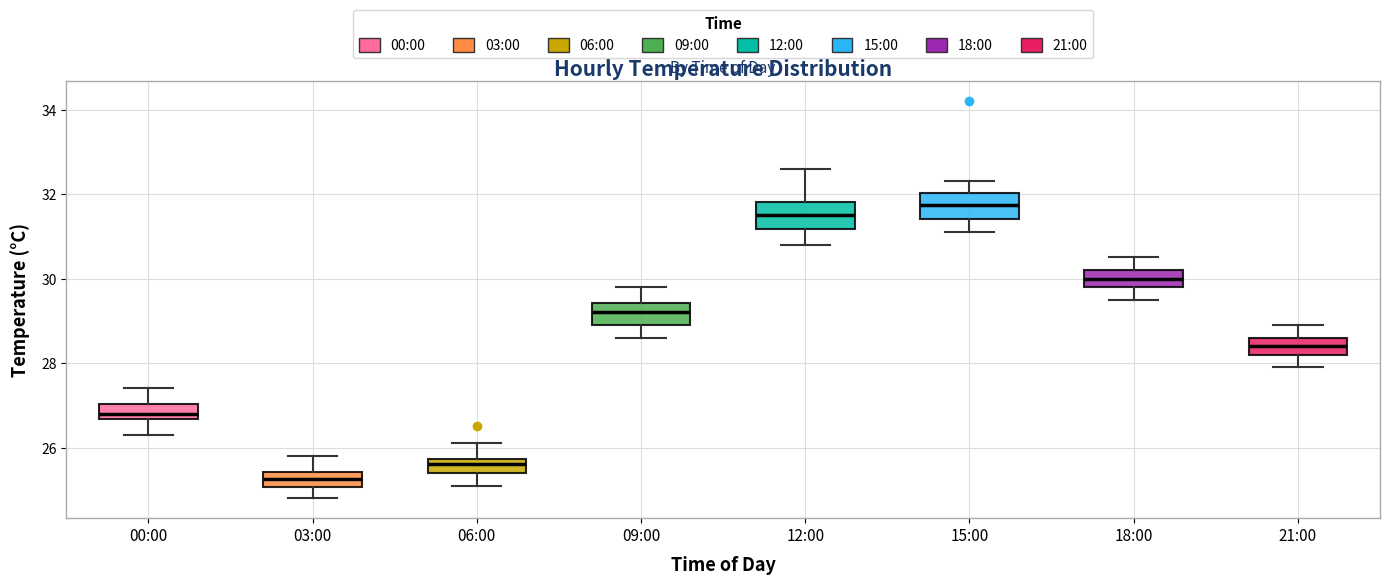

Reading left to right, read every box against the y-axis: the position of its median line, the range the box covers, and the ends of its whiskers. The values are not printed on the chart, so give them approximately, as read against the axis.

00:00: median 26.8, box 26.6 to 27.0, whiskers 26.4 to 27.4
03:00: median 25.2, box 25.0 to 25.4, whiskers 24.8 to 25.8
06:00: median 25.6, box 25.4 to 25.8, whiskers 25.2 to 26.2
09:00: median 29.2, box 29.0 to 29.4, whiskers 28.6 to 29.8
12:00: median 31.6, box 31.2 to 31.8, whiskers 30.8 to 32.6
15:00: median 31.8, box 31.4 to 32.0, whiskers 31.2 to 32.4
18:00: median 30.0, box 29.8 to 30.2, whiskers 29.6 to 30.6
21:00: median 28.4, box 28.2 to 28.6, whiskers 28.0 to 29.0